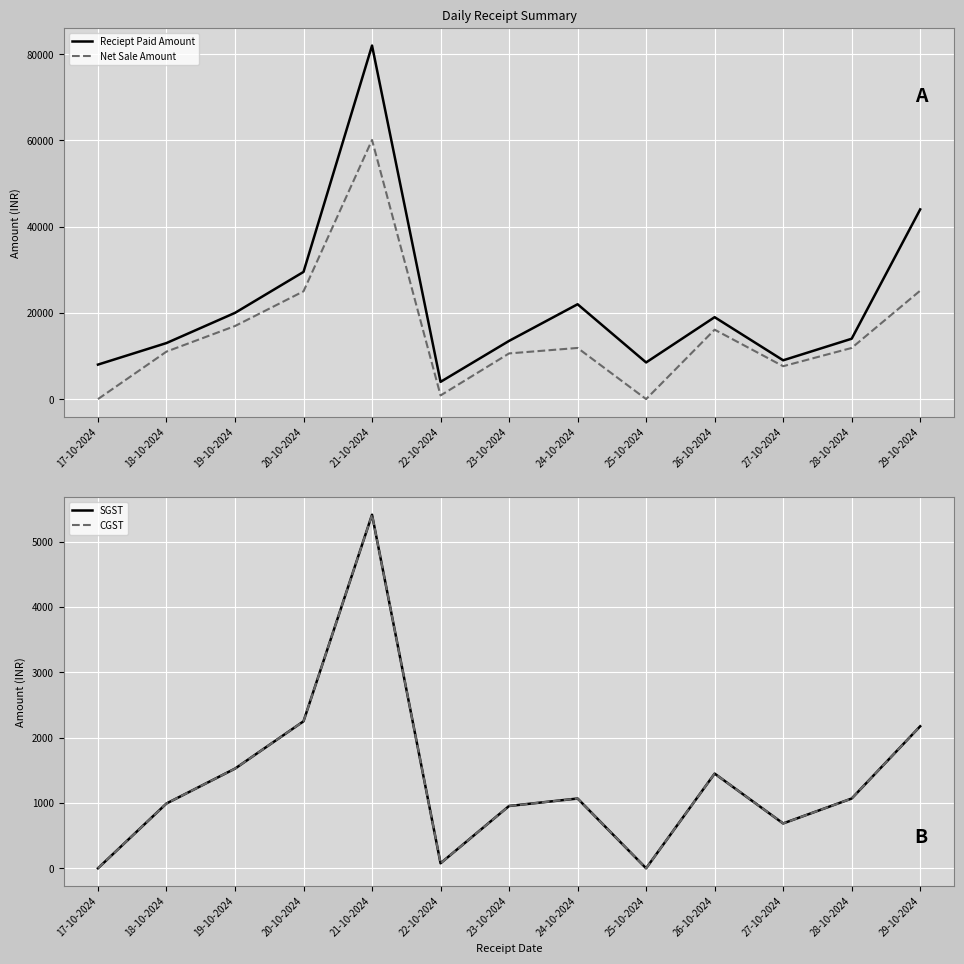

Read the Net Sale Amount value at 26-10-2024.

16101.7